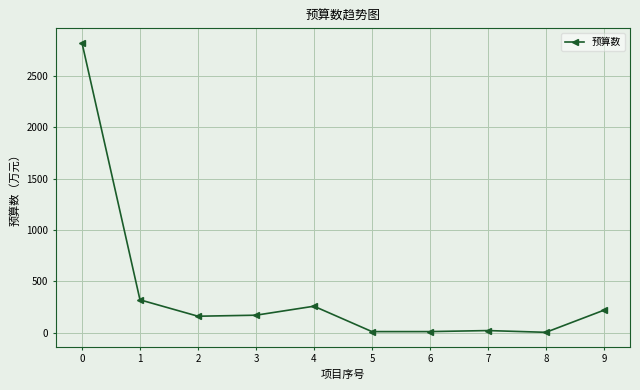

What is the difference between the values at 9 and 7?

198.3